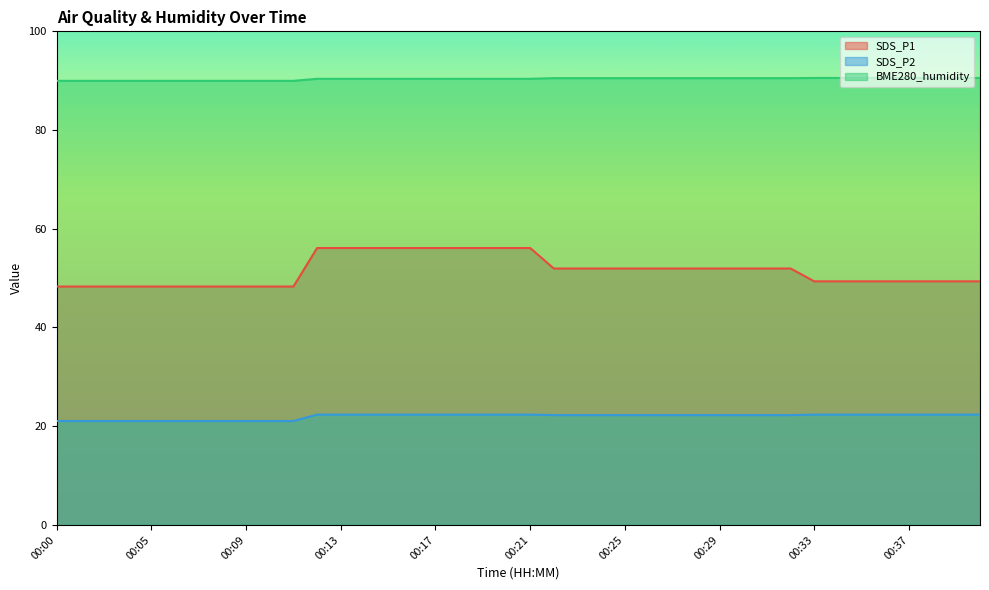

Which series has the largest total across all categories?

BME280_humidity